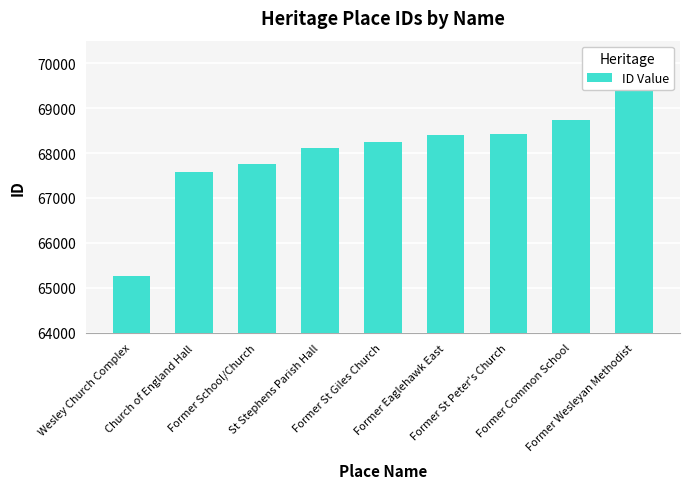

Rank the categories by value from lowest to highest.

Wesley Church Complex, Church of England Hall, Former School/Church, St Stephens Parish Hall, Former St Giles Church, Former Eaglehawk East, Former St Peter's Church, Former Common School, Former Wesleyan Methodist